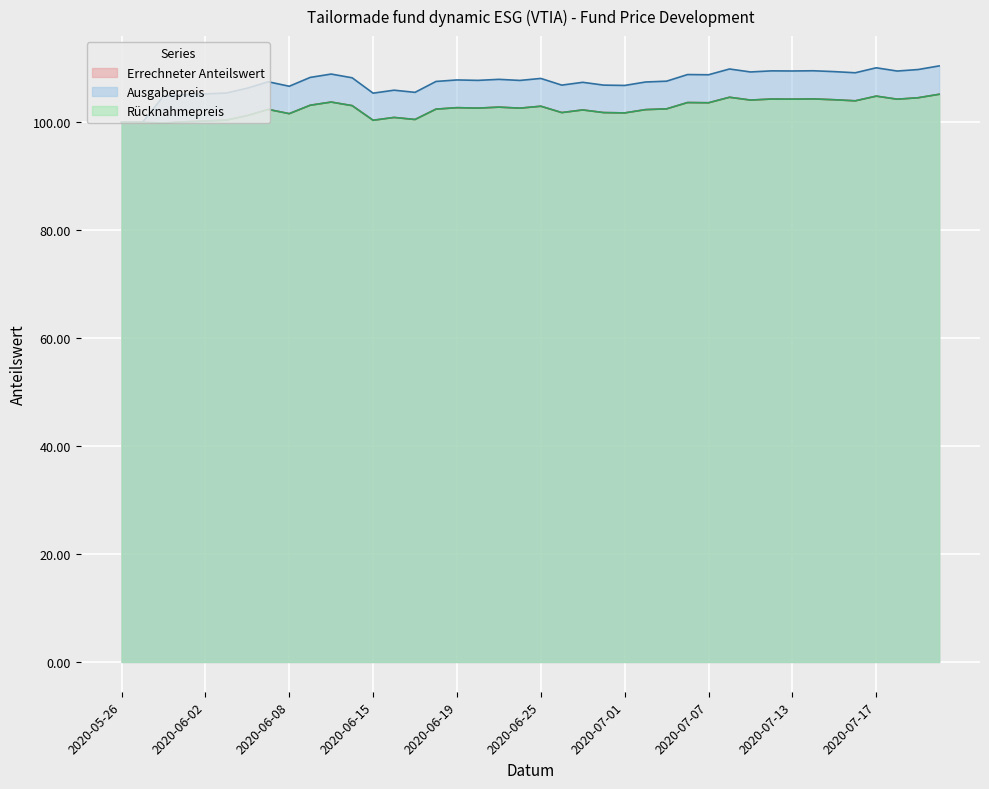

What is the spread (max minus min) of values at 2020-06-15?

5.0